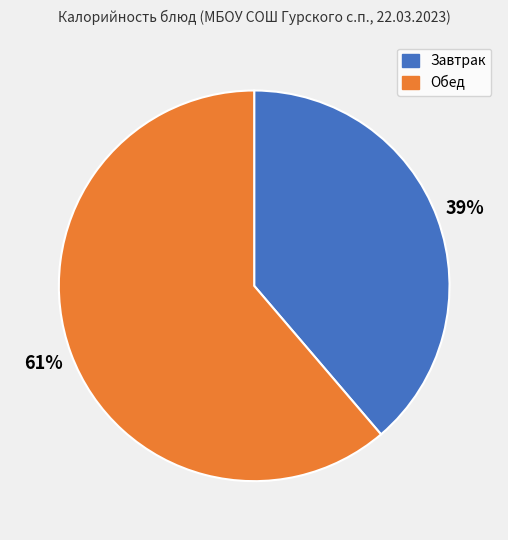

Does any single category account for the majority?

Yes